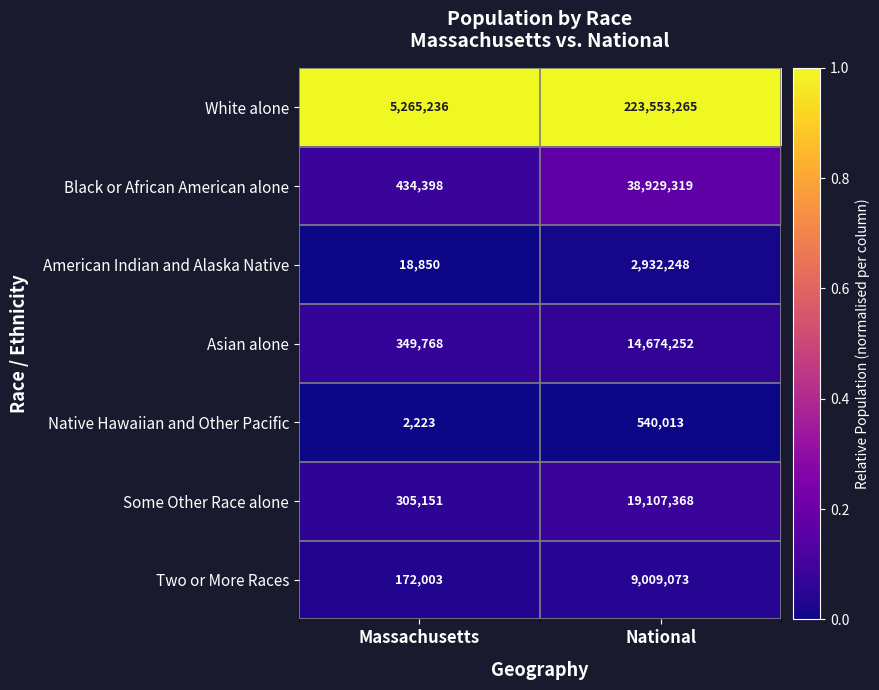

What is the average value of the Some Other Race alone series?

9706260